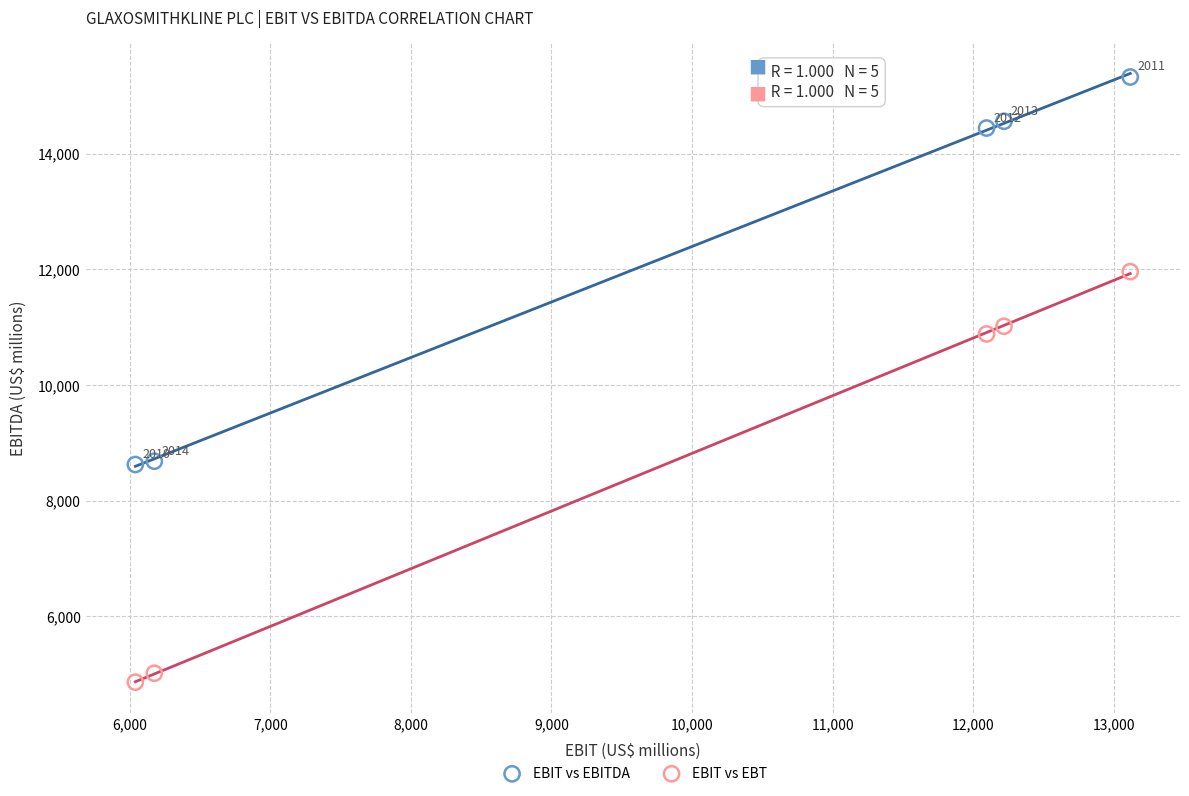

What are all the series names shown in the legend?

EBIT vs EBITDA, EBIT vs EBT